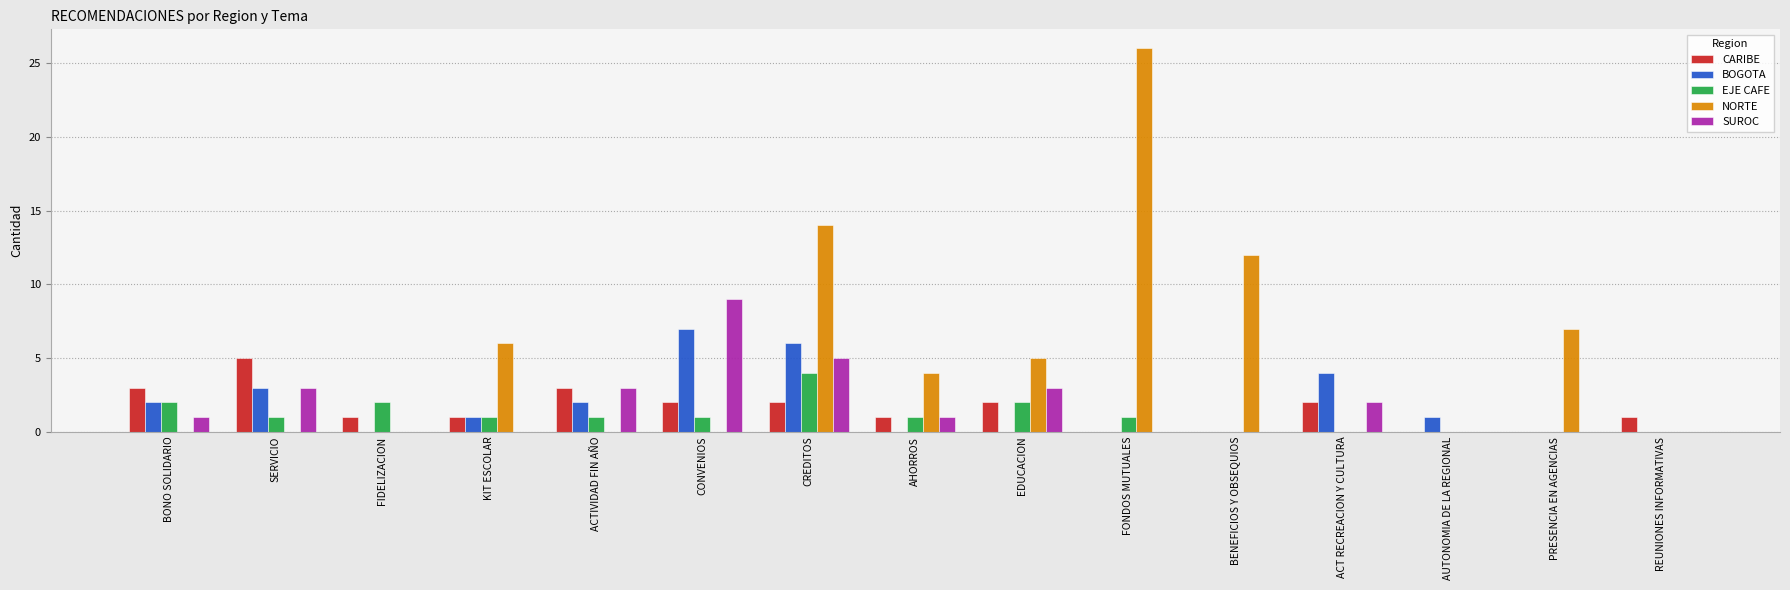

What is the spread (max minus min) of values at KIT ESCOLAR?

6